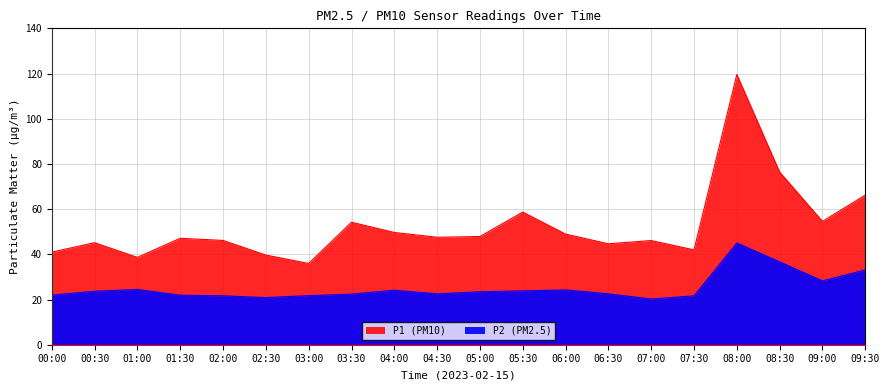

What is the total value across all series at 02:00?

67.8